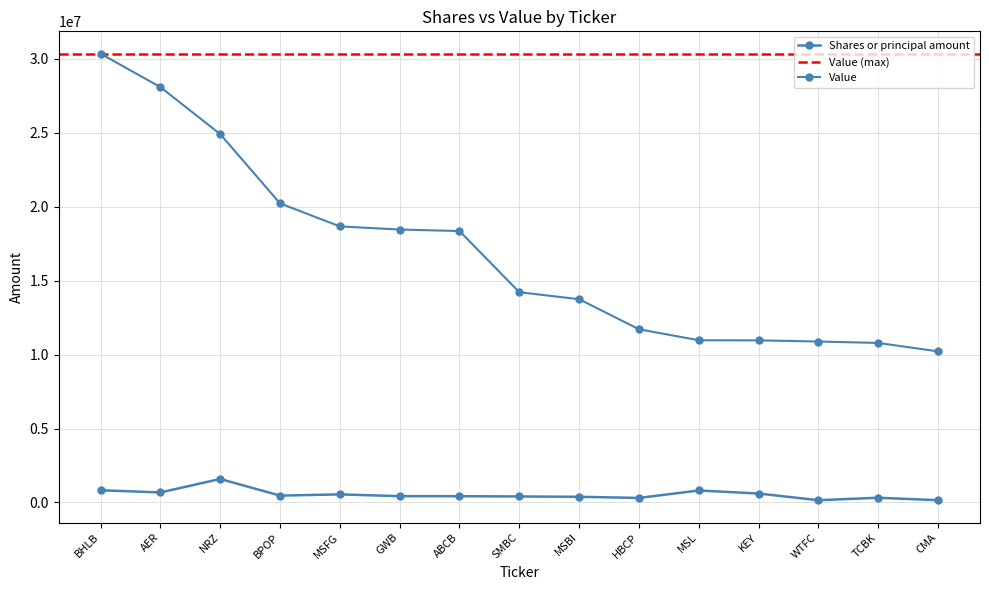

At which label does Shares or principal amount reach its peak?

NRZ